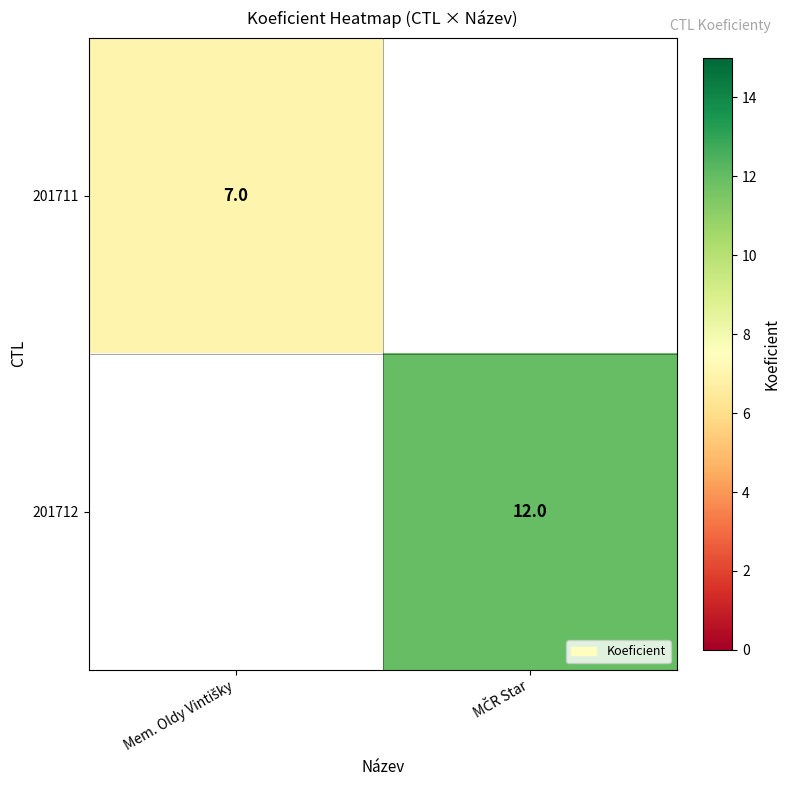

Which has a higher value, Mem. Oldy Vintišky or MČR Star?

MČR Star